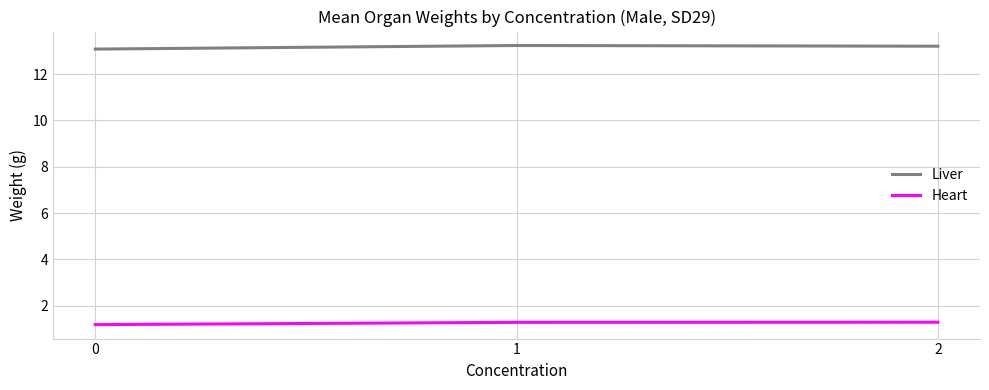

What is the total value across all series at 0?

14.3